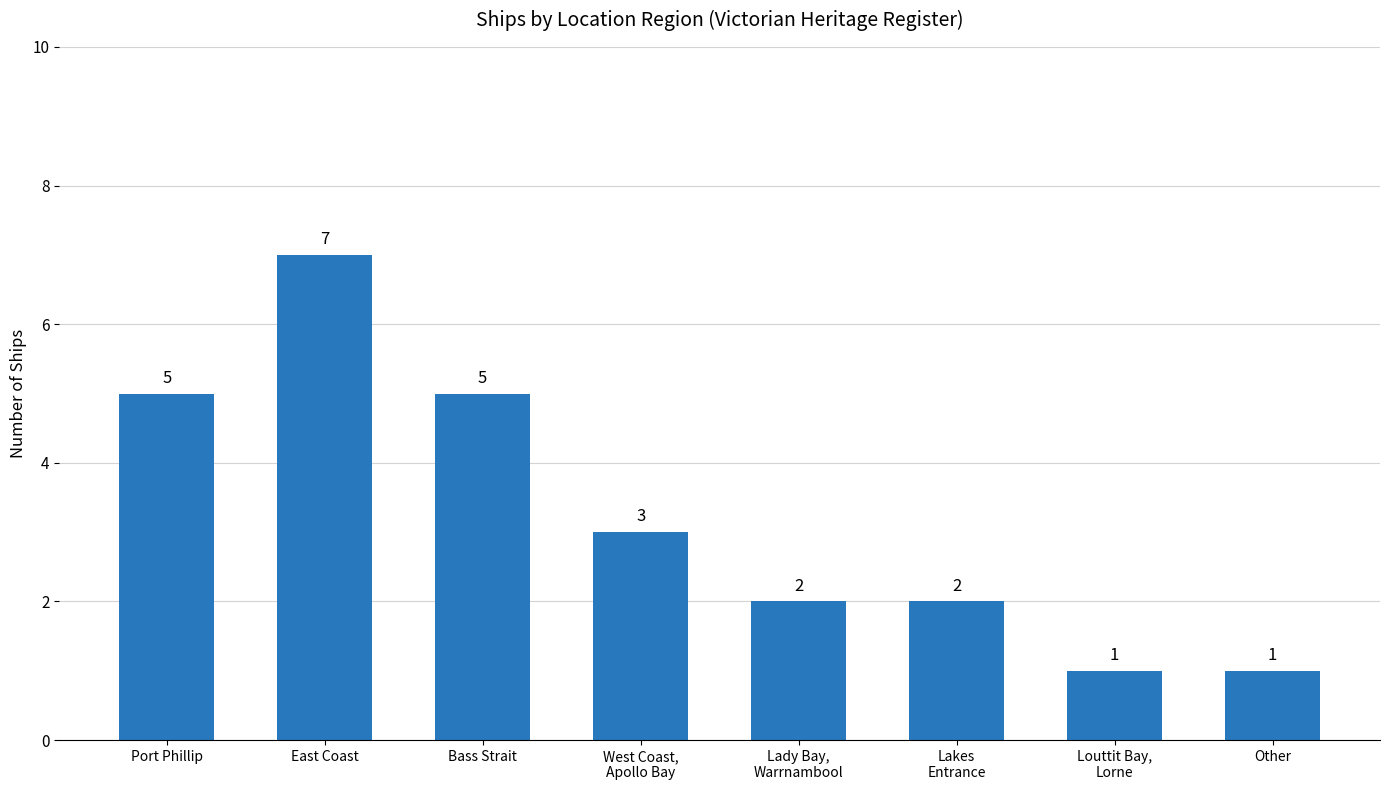

What is the value of the 4th bar from the left?

3